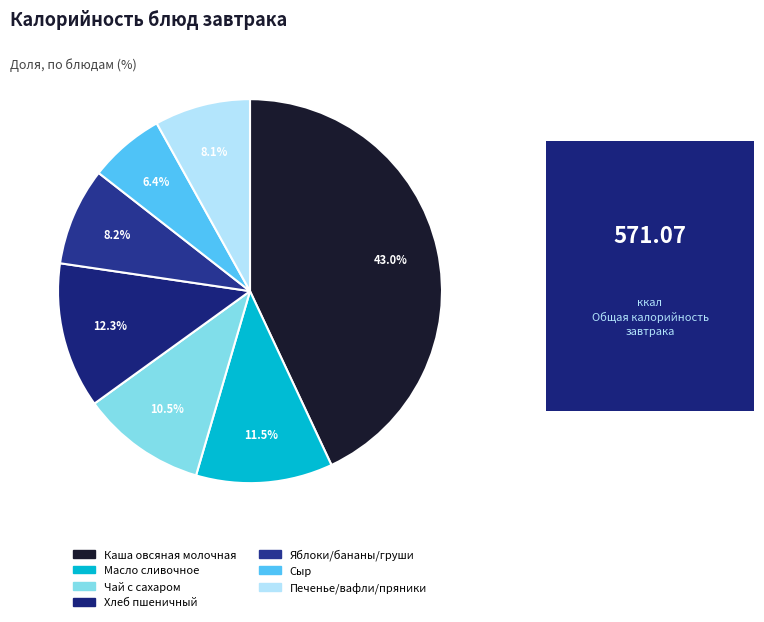

Which category has the smallest portion of the pie?

Сыр